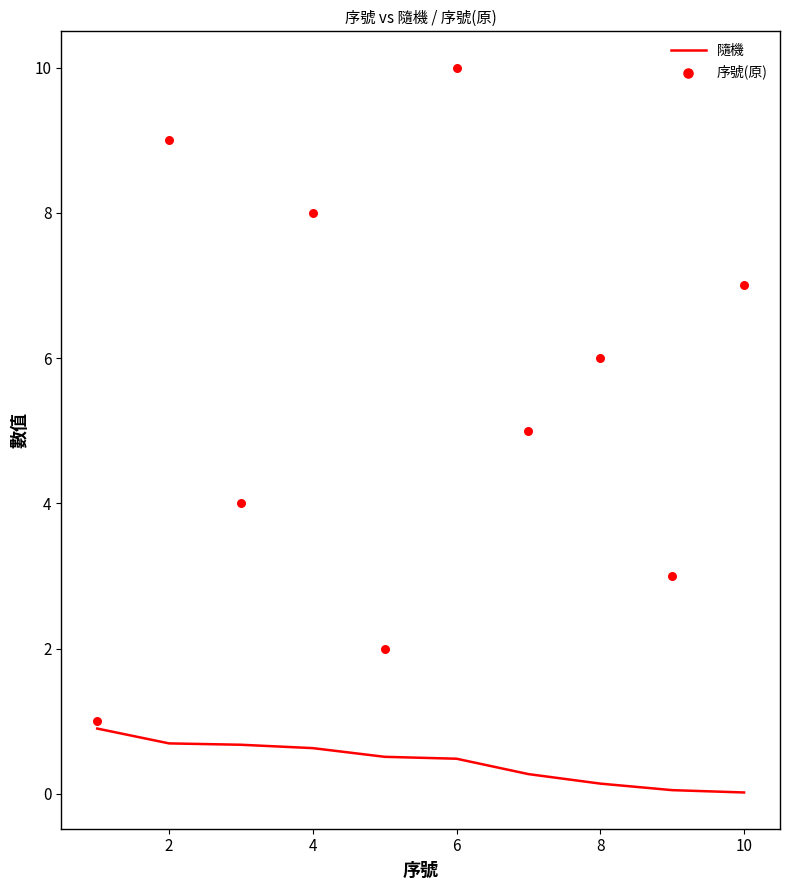

What is the maximum value for 隨機?

0.9